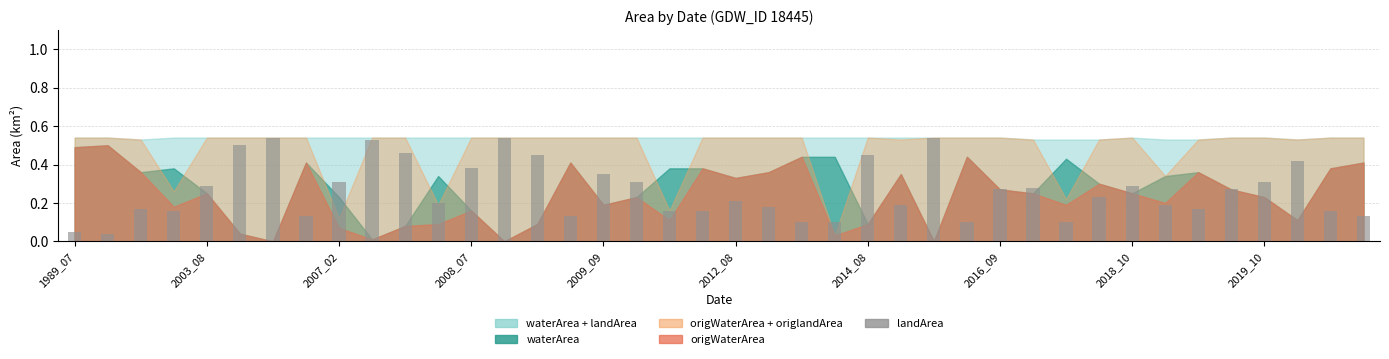

What is the sum of all values?

10.6